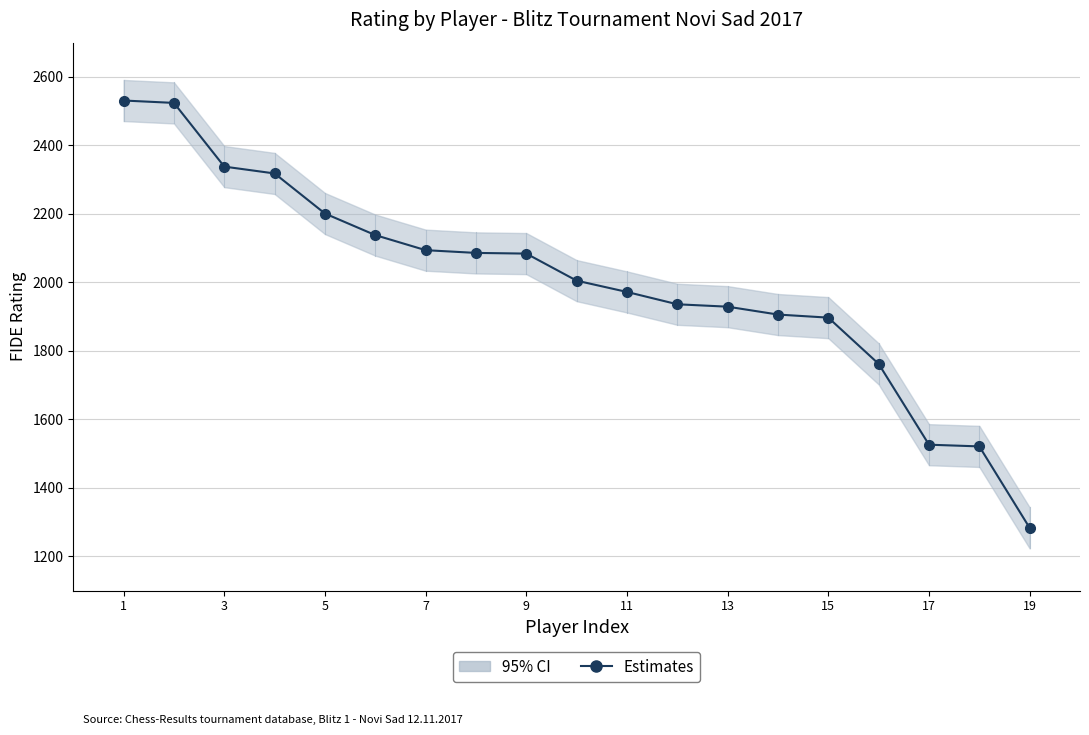

How many values are below 2005?

9